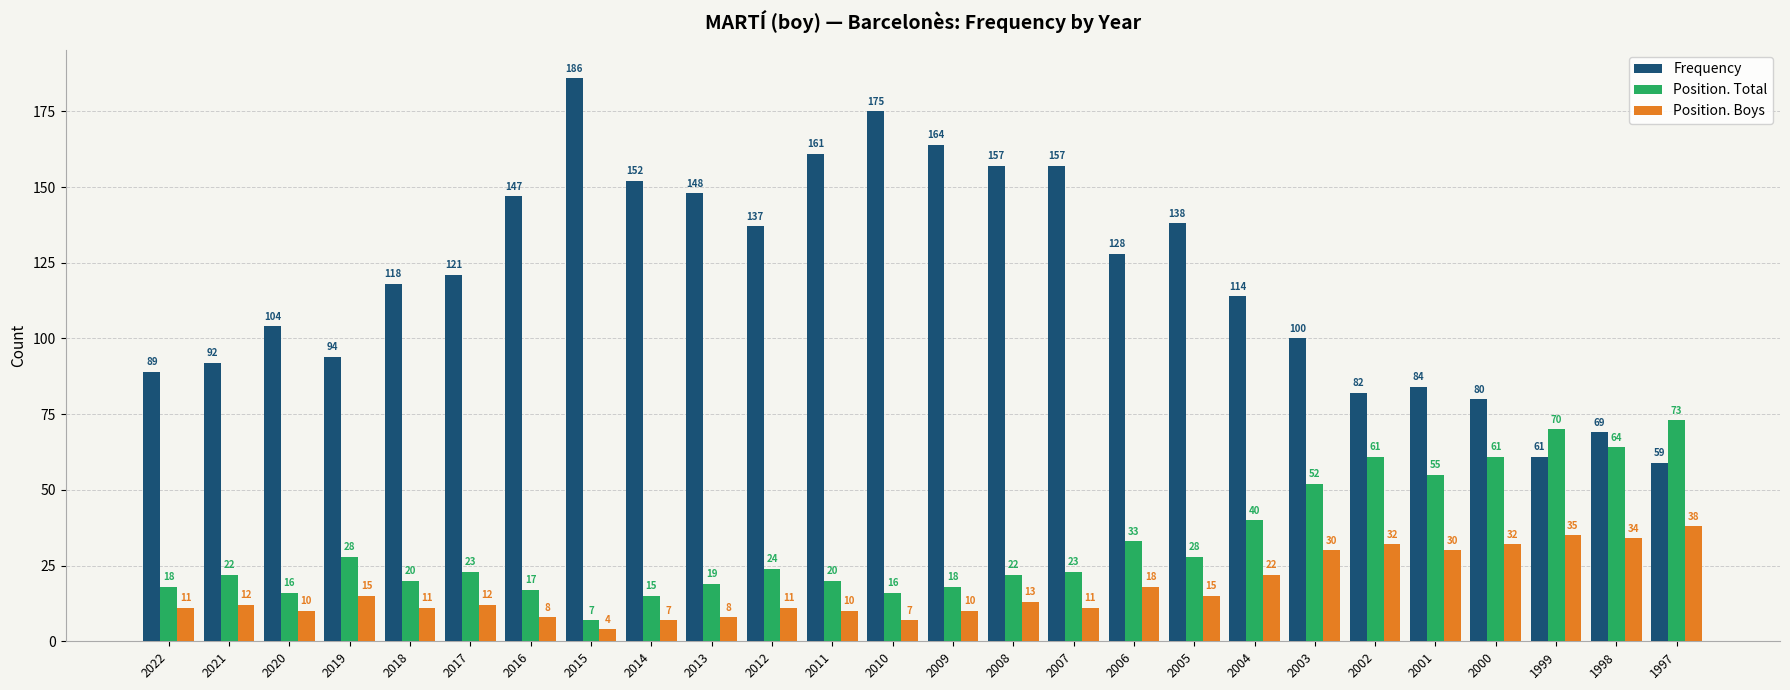

At which category is the sum across all series the highest?

2010